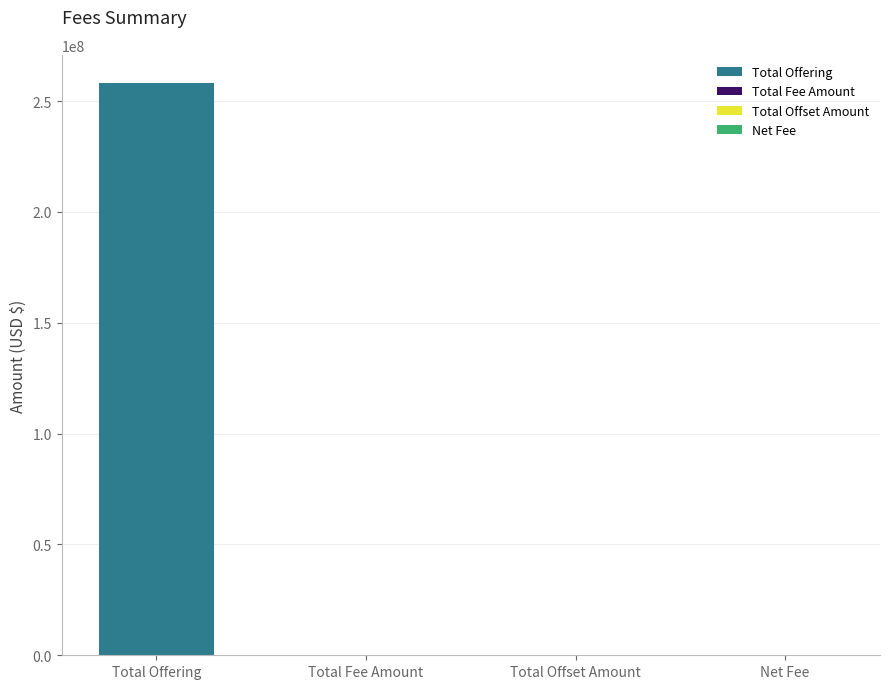

List the labels in order of value, largest first.

Total Offering, Total Fee Amount, Net Fee, Total Offset Amount